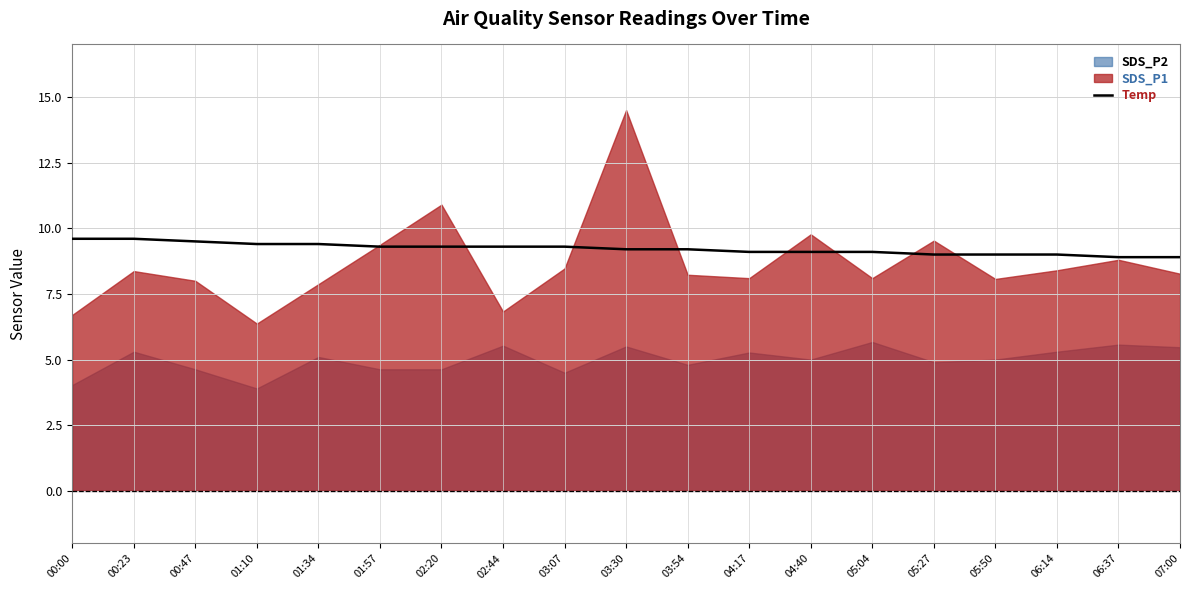

What is the label of the 16th point from the right?

01:10